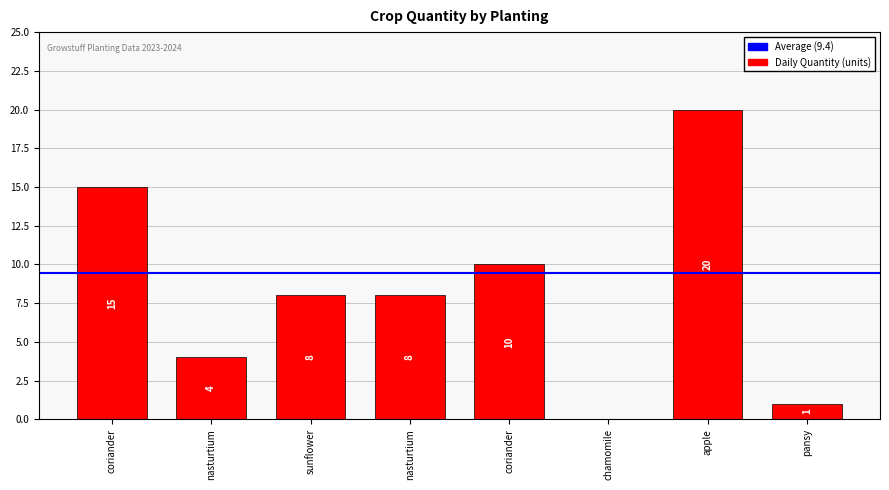

Where is the data nearest to the value 10?

coriander